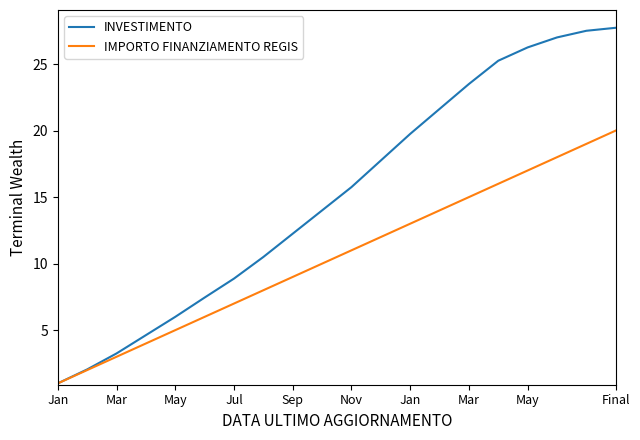

Which series has the largest range (max minus min)?

INVESTIMENTO